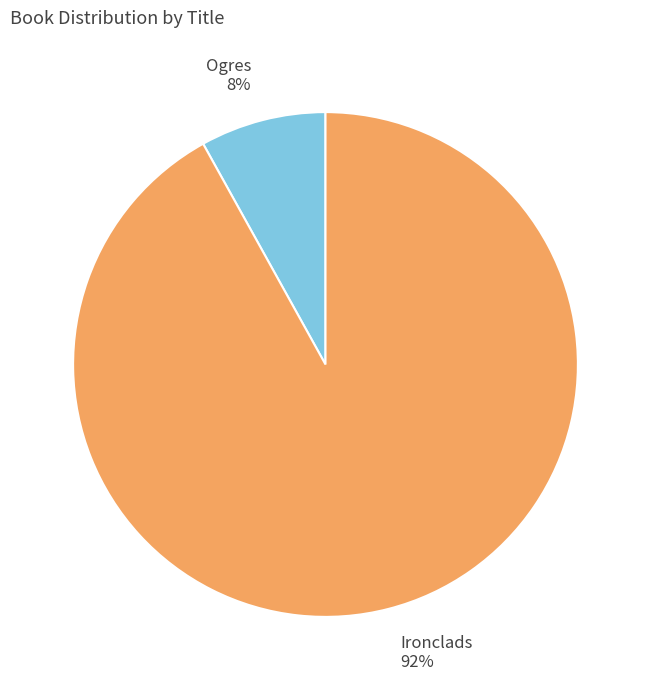

Which category has the biggest portion of the pie?

Ironclads